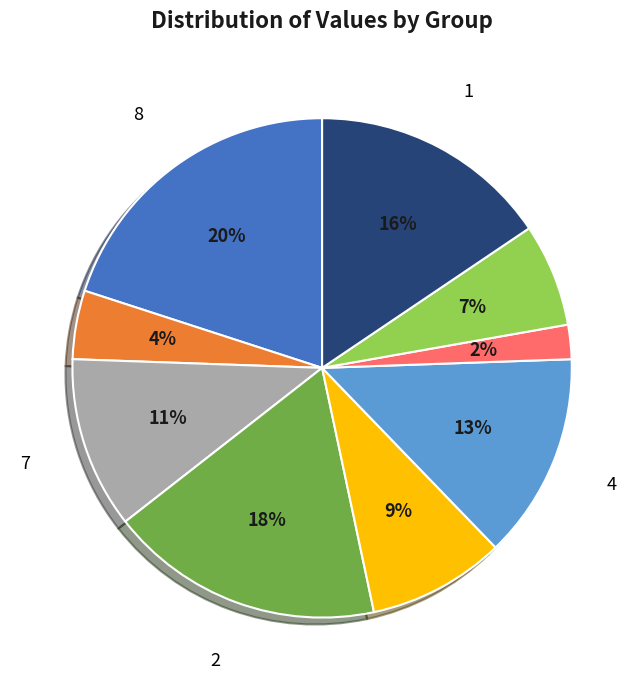

To the nearest percent, what is the average slice percentage?

11%